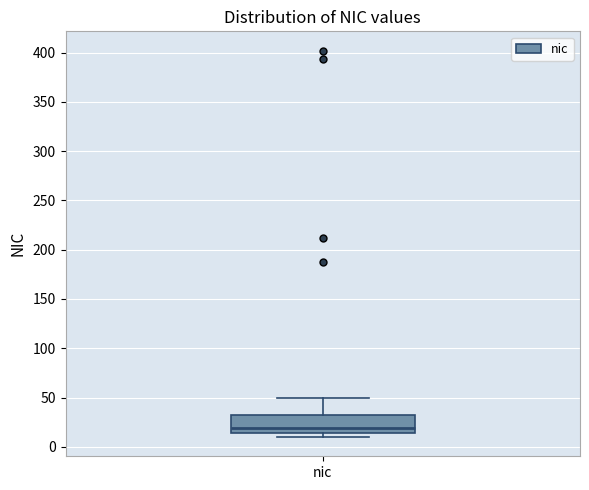

Transcribe this box plot: give where the median line is, the range the box spans, and where the two whiskers end, as read against the y-axis. The values are not printed on the chart, so give them approximately, as read against the axis.

median 20, box 15 to 30, whiskers 10 to 50